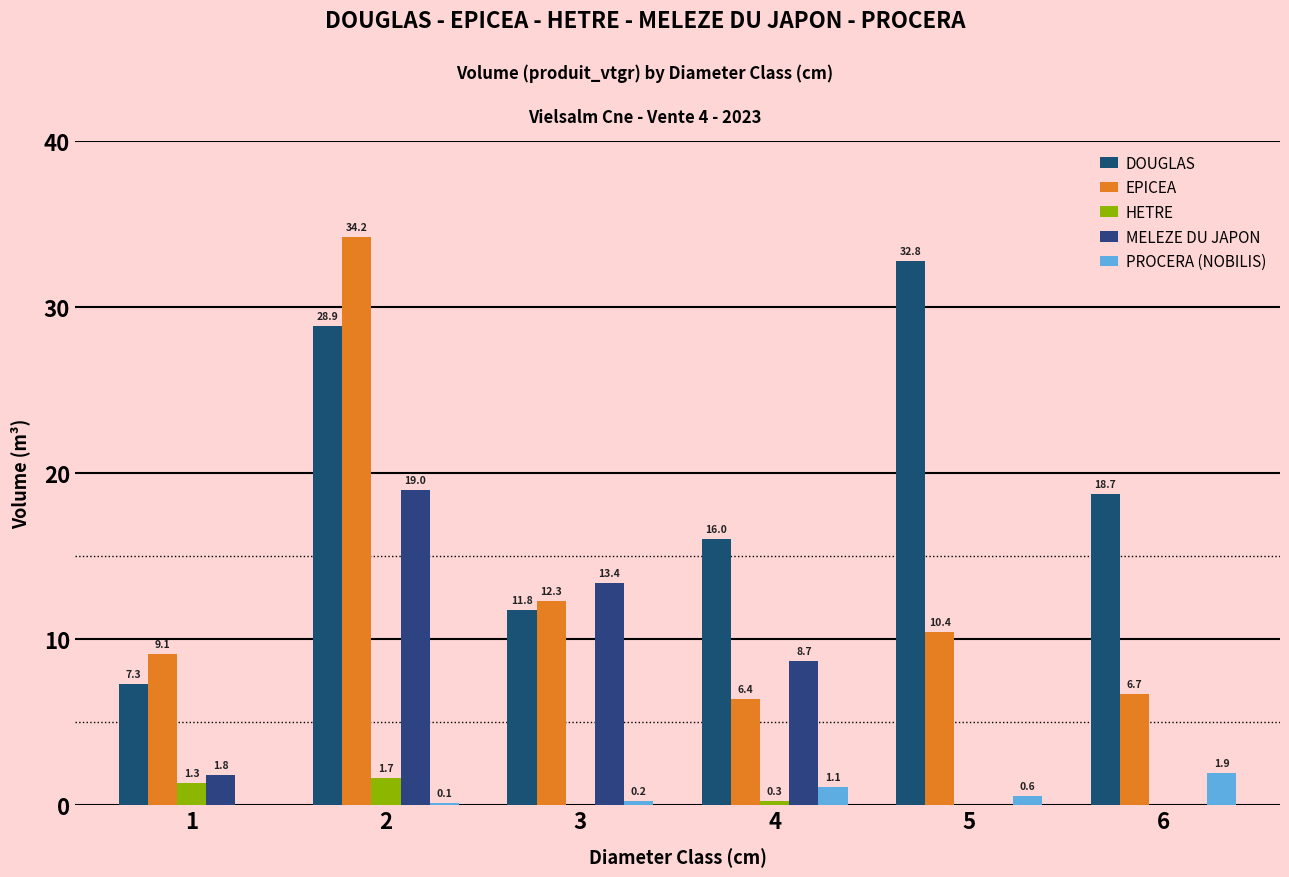

What is the value of the PROCERA (NOBILIS) bar at the 6th from the left?

1.9